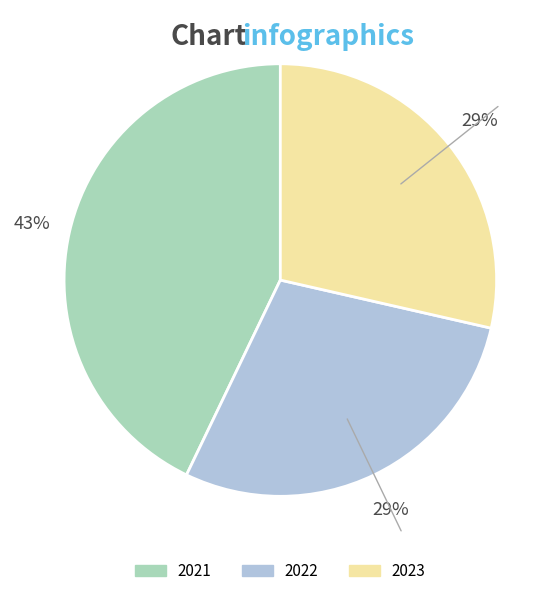

The 2022 slice represents 29% of the pie. True or false?

True